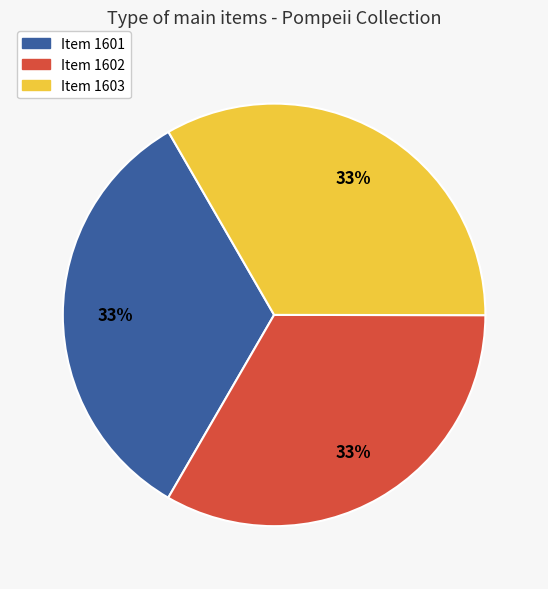

To the nearest percent, what portion does Item 1601 represent?

33%